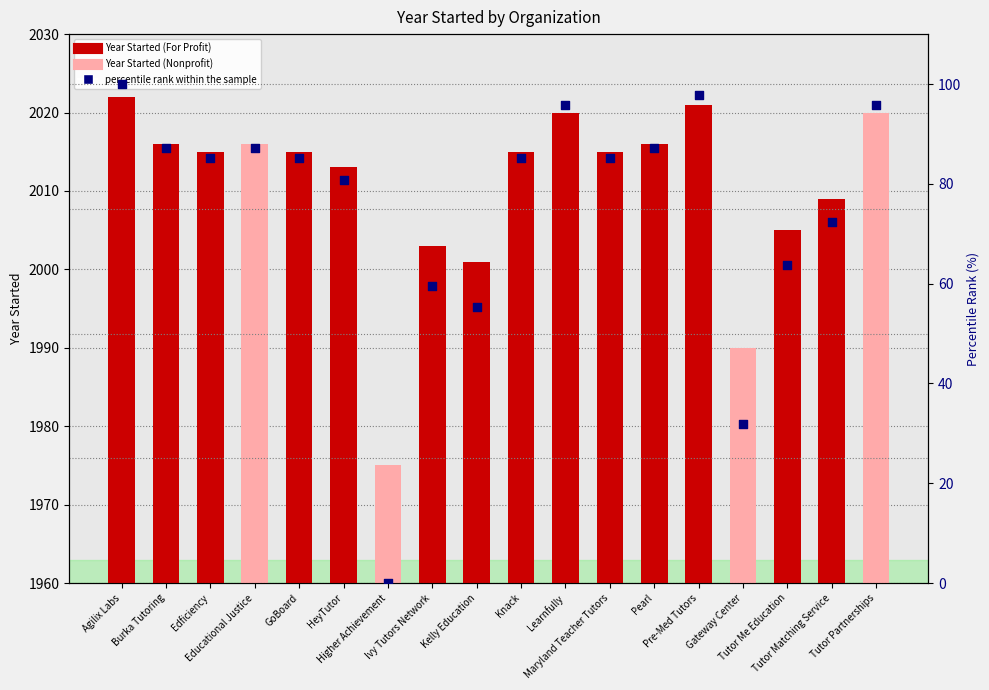

Is the value of percentile rank within the sample at Tutor Partnerships greater than the value of Year Started at Educational Justice?

No